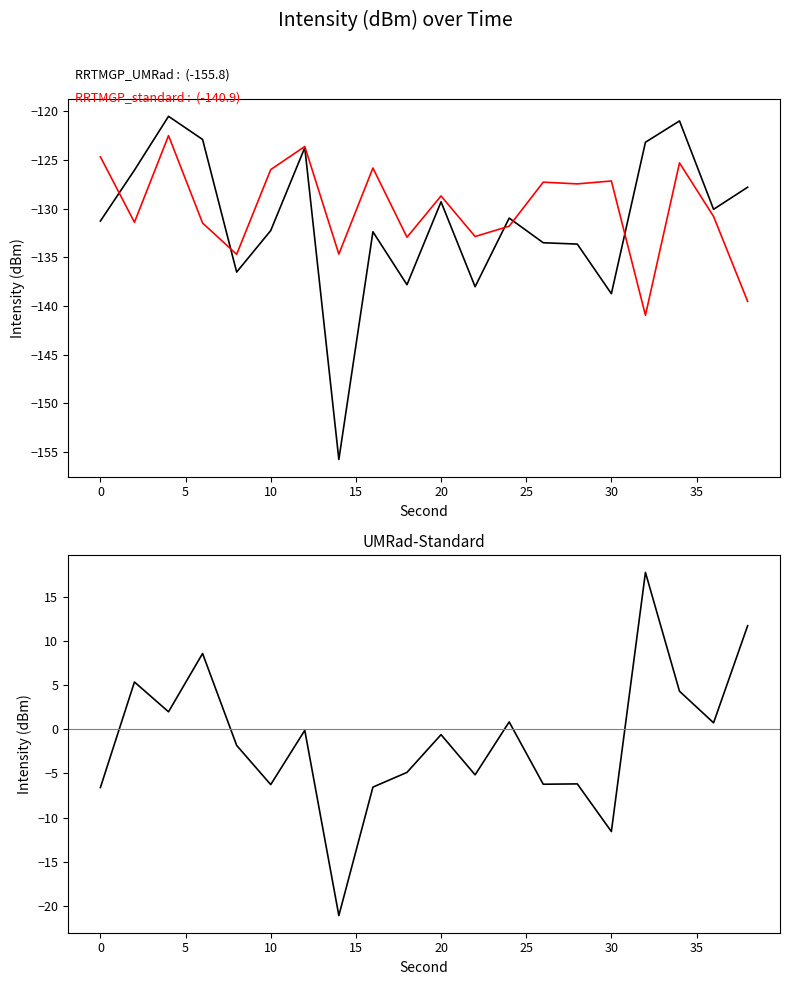

How many lines are shown in the chart?

3